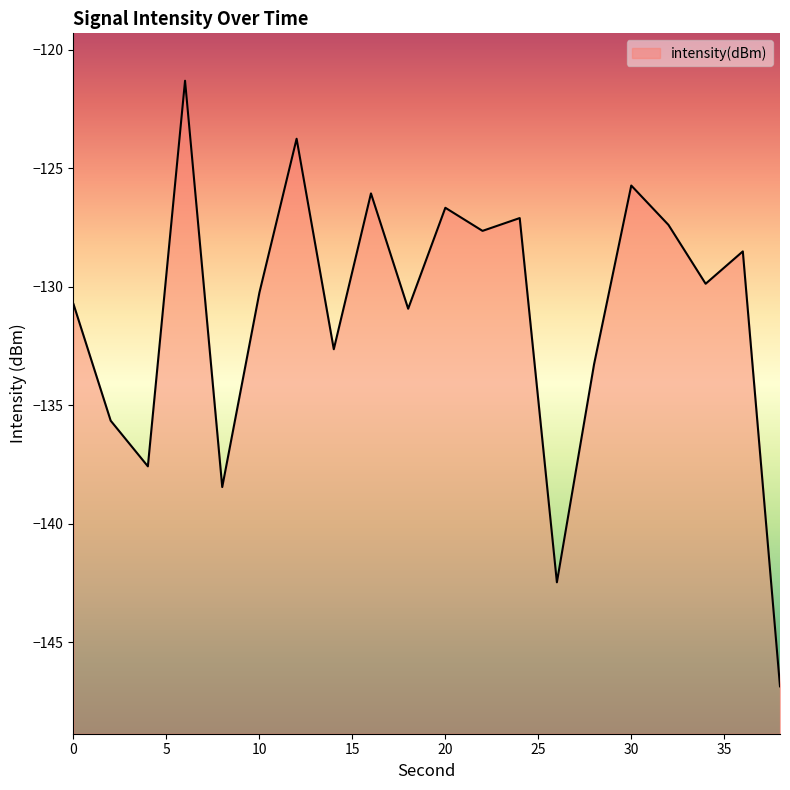

What is the smallest value displayed?

-146.9